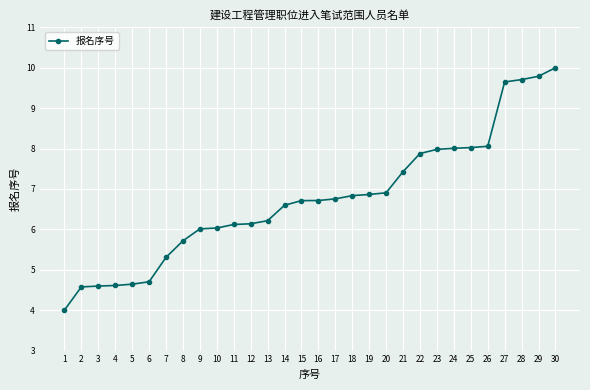

Which label corresponds to the smallest value in the chart?

1